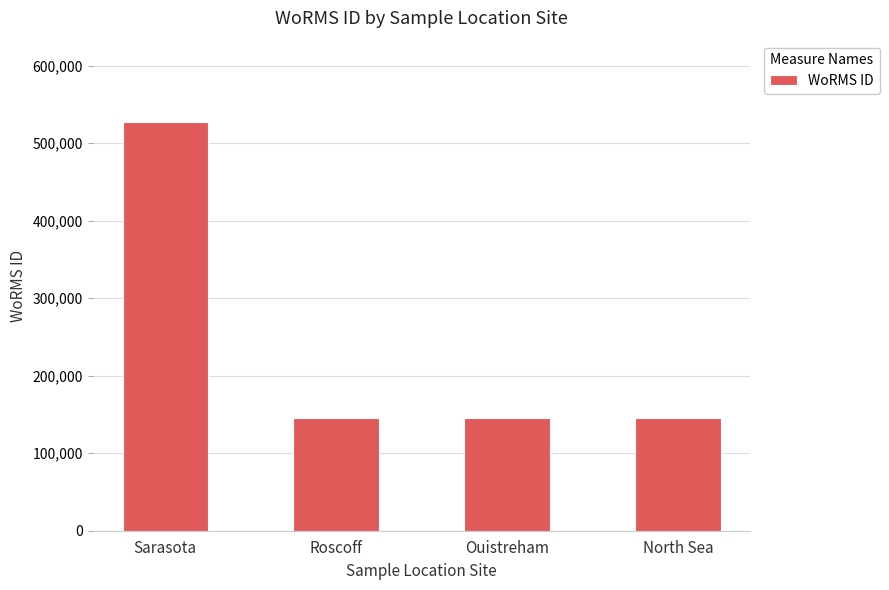

The chart shows a value of 145790 at Roscoff. True or false?

True